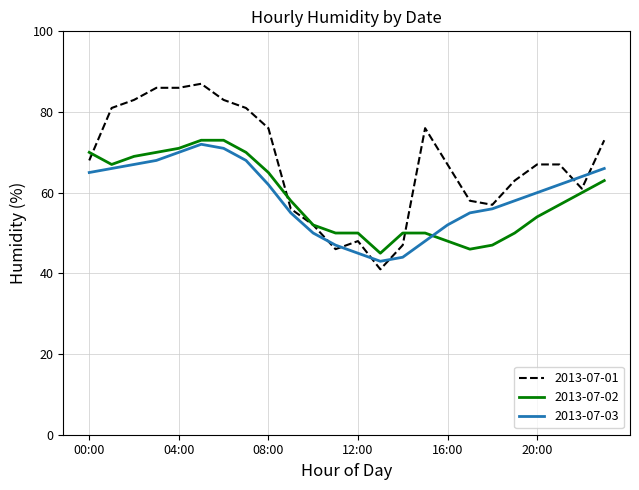

What is the maximum value shown in the chart?

87